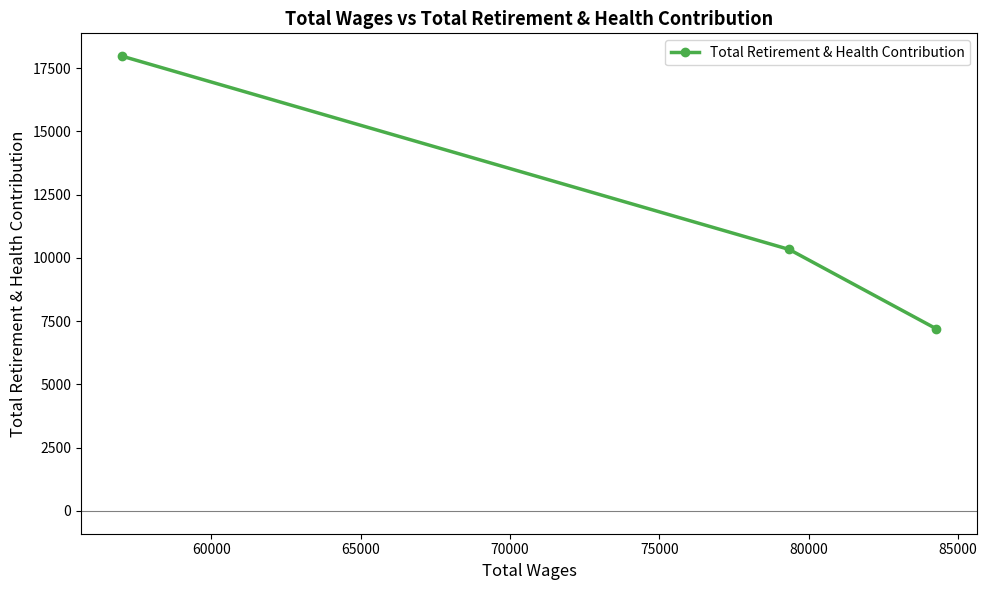

What is the minimum value shown in the chart?

7195